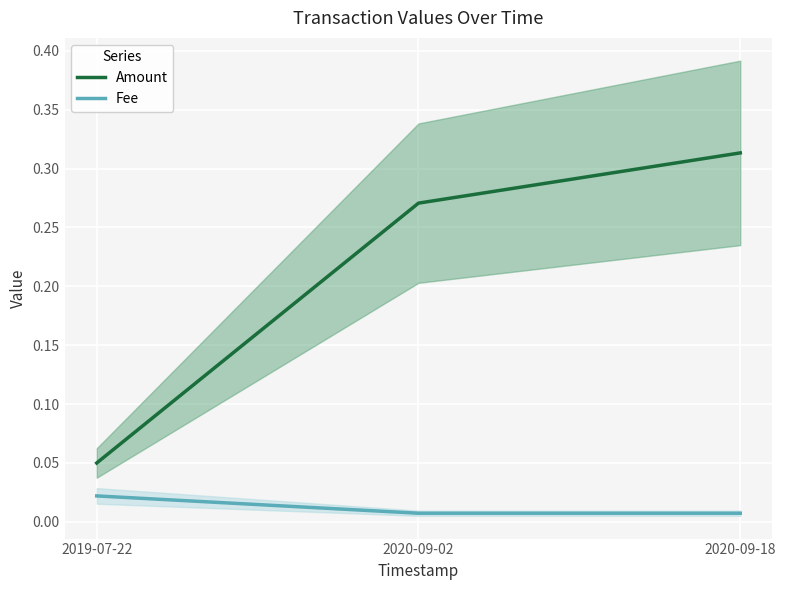

At which category is the sum across all series the highest?

2020-09-18